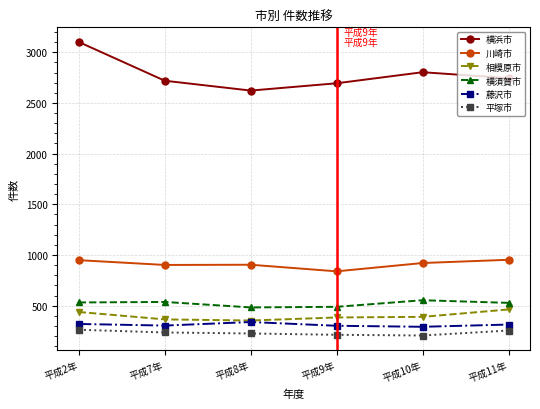

What is the value of the 川崎市 point at the 2nd from the left?

902